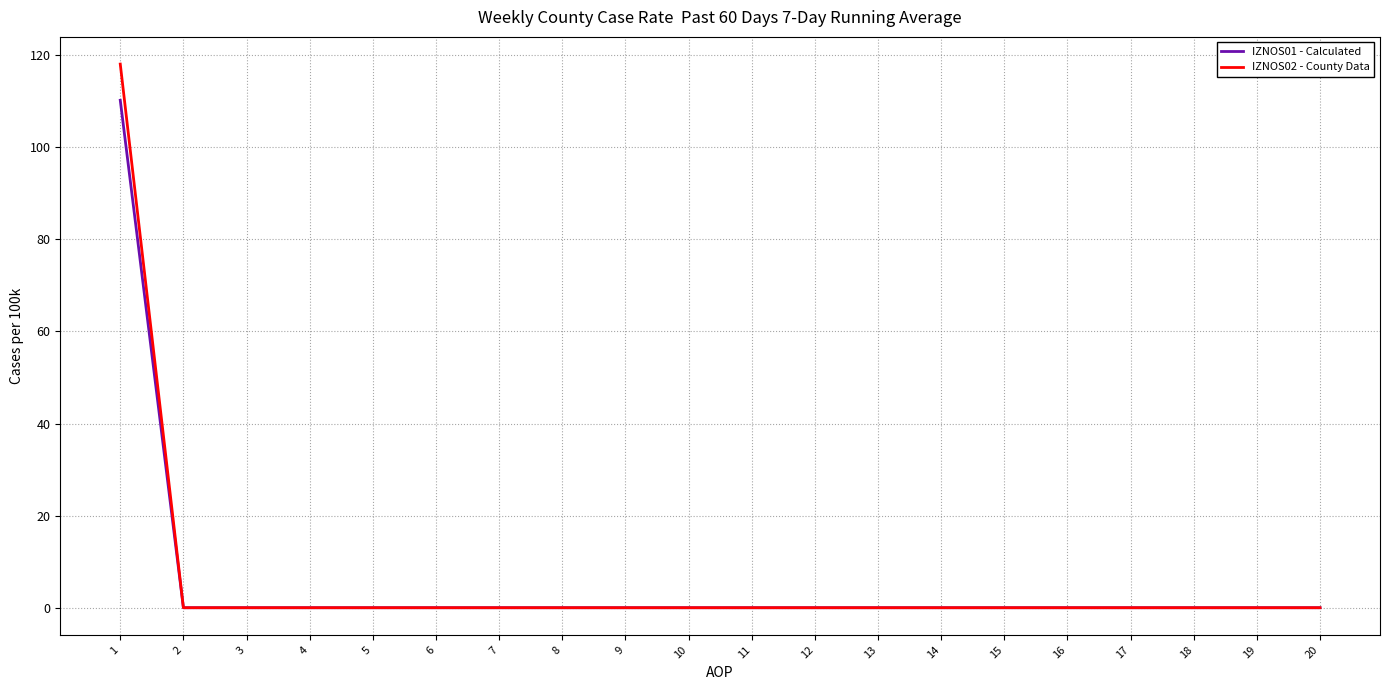

What is the greatest value displayed?

118.0